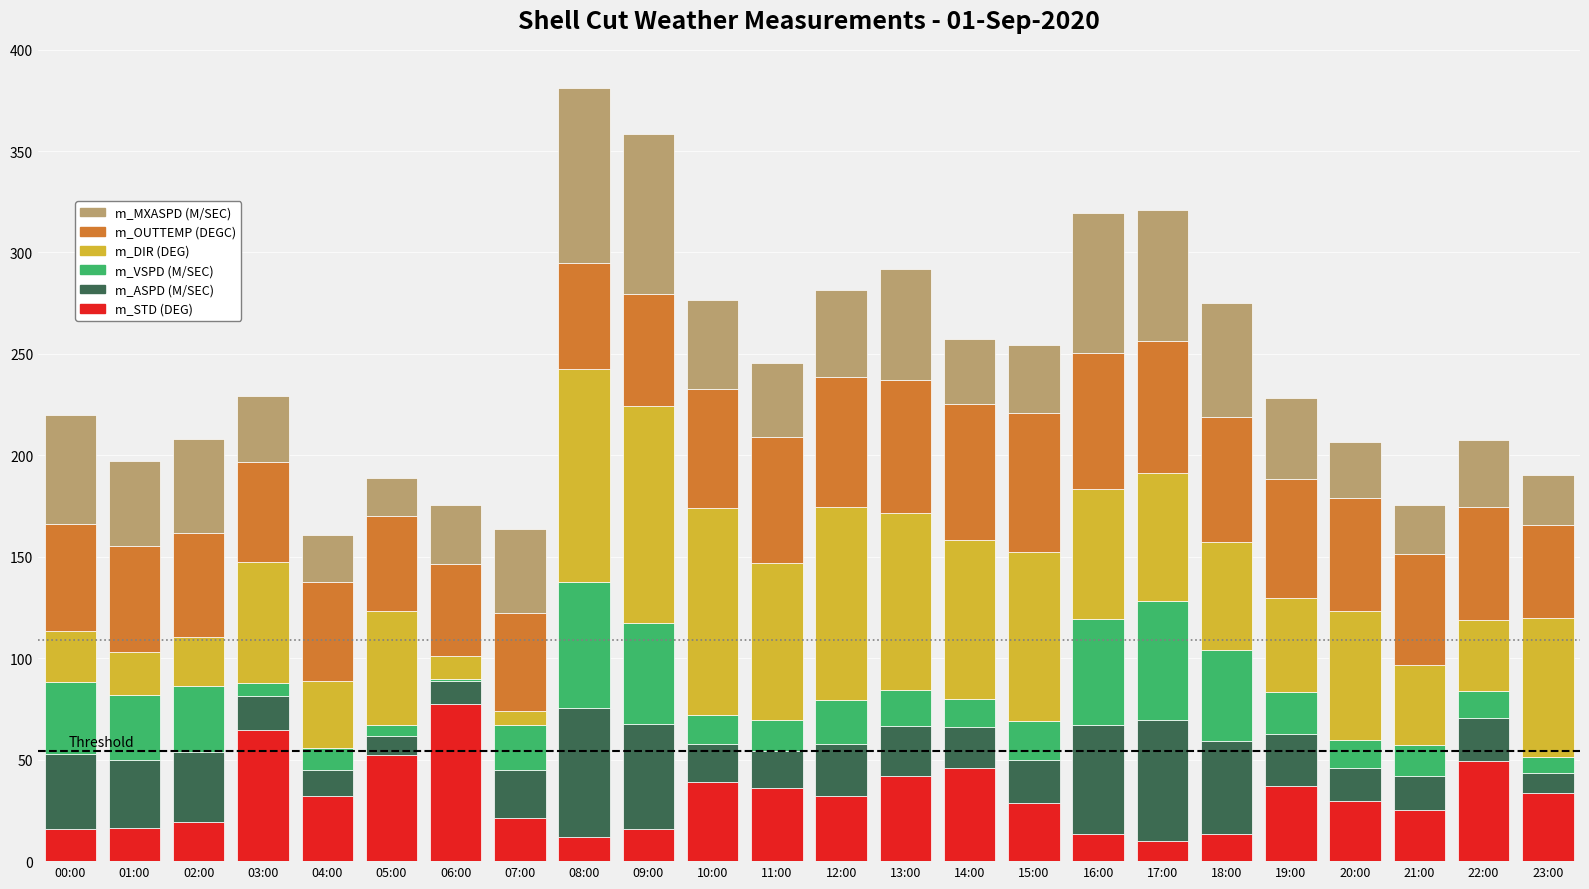

What is the maximum value for m_STD (DEG)?

77.6